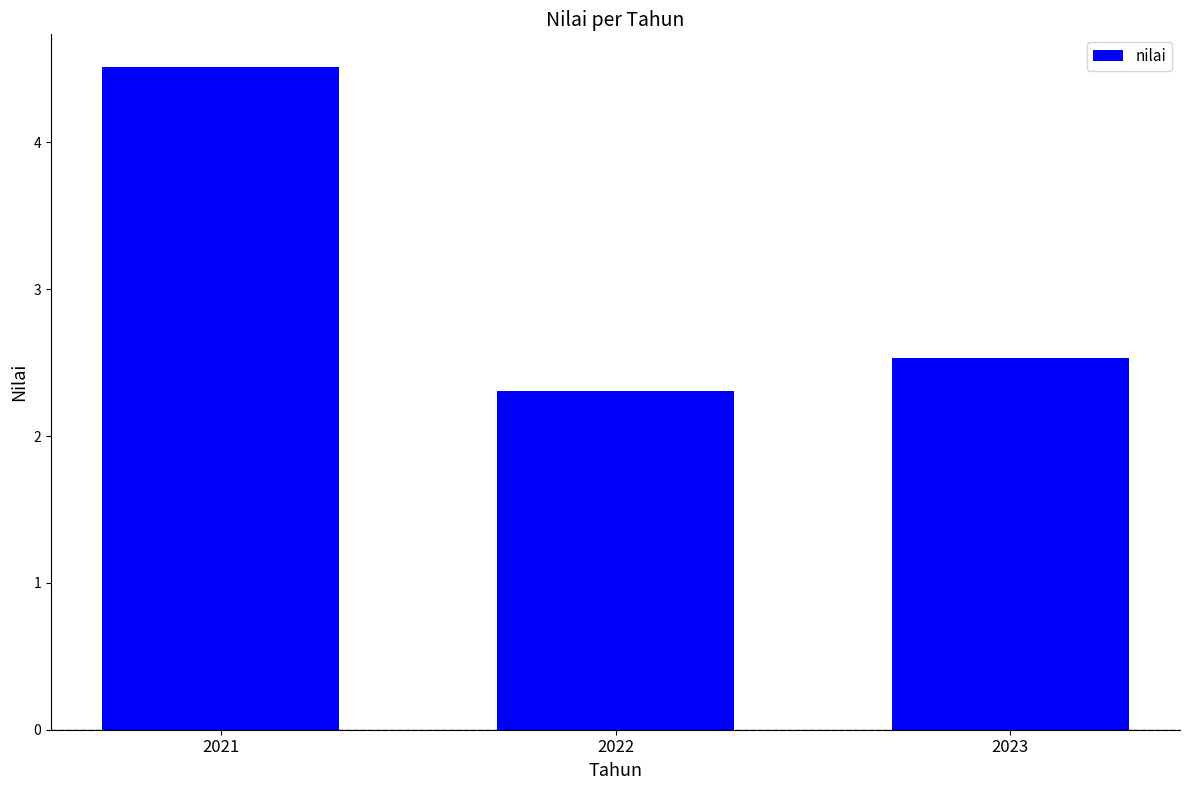

What is the maximum value shown in the chart?

4.5